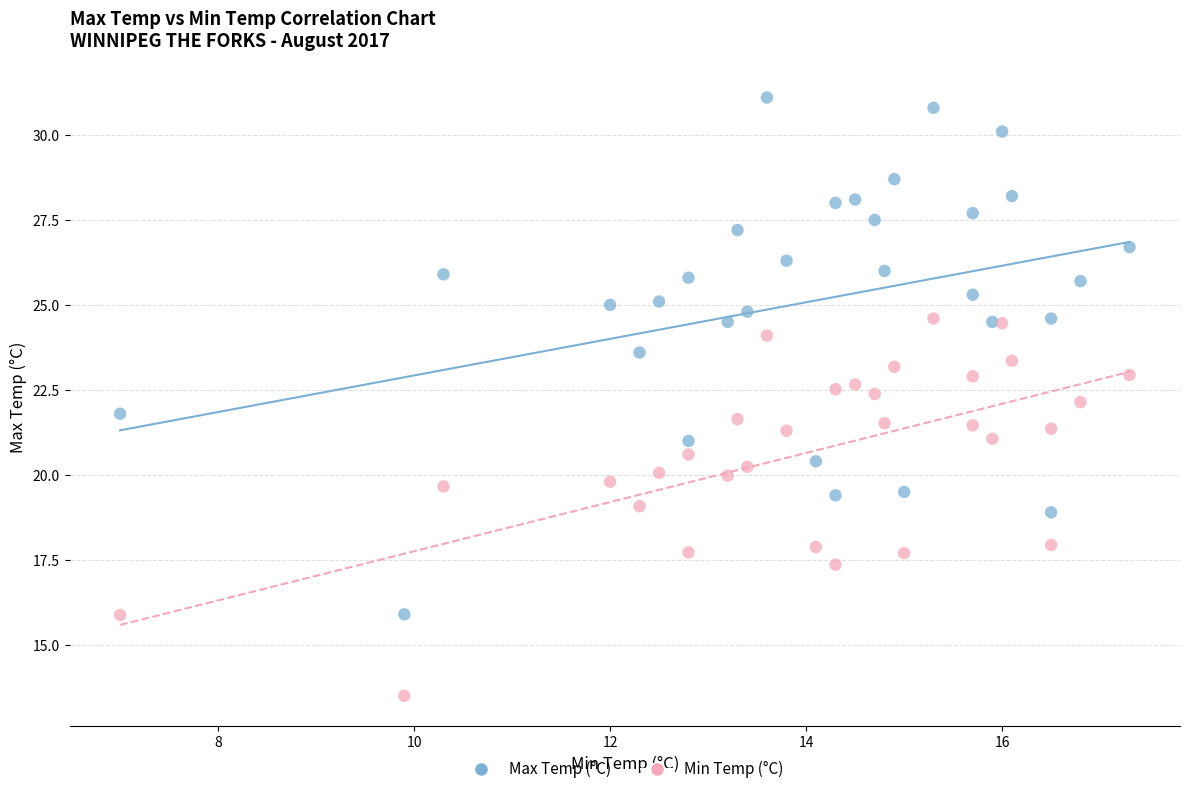

Which series reaches the maximum Y coordinate?

Max Temp (°C)